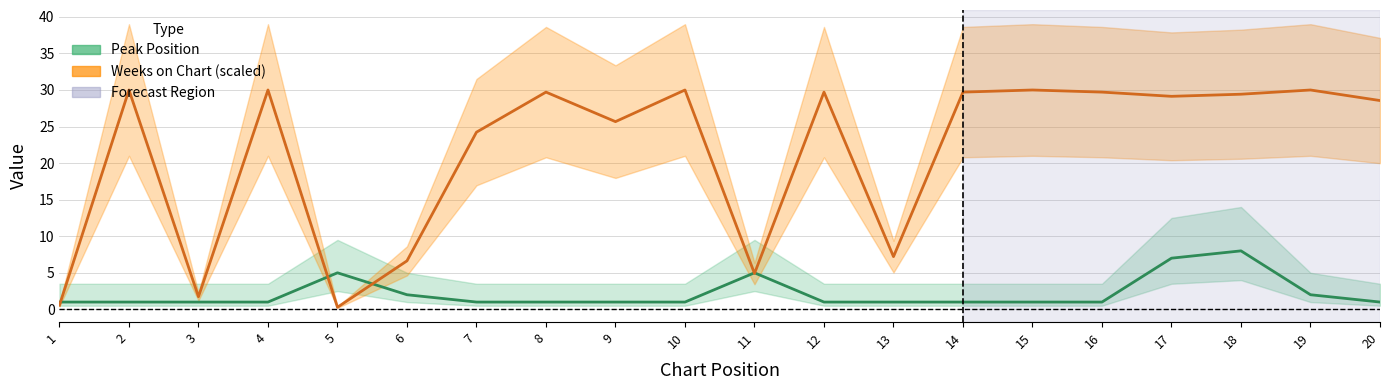

What is the maximum value shown in the chart?

30.0